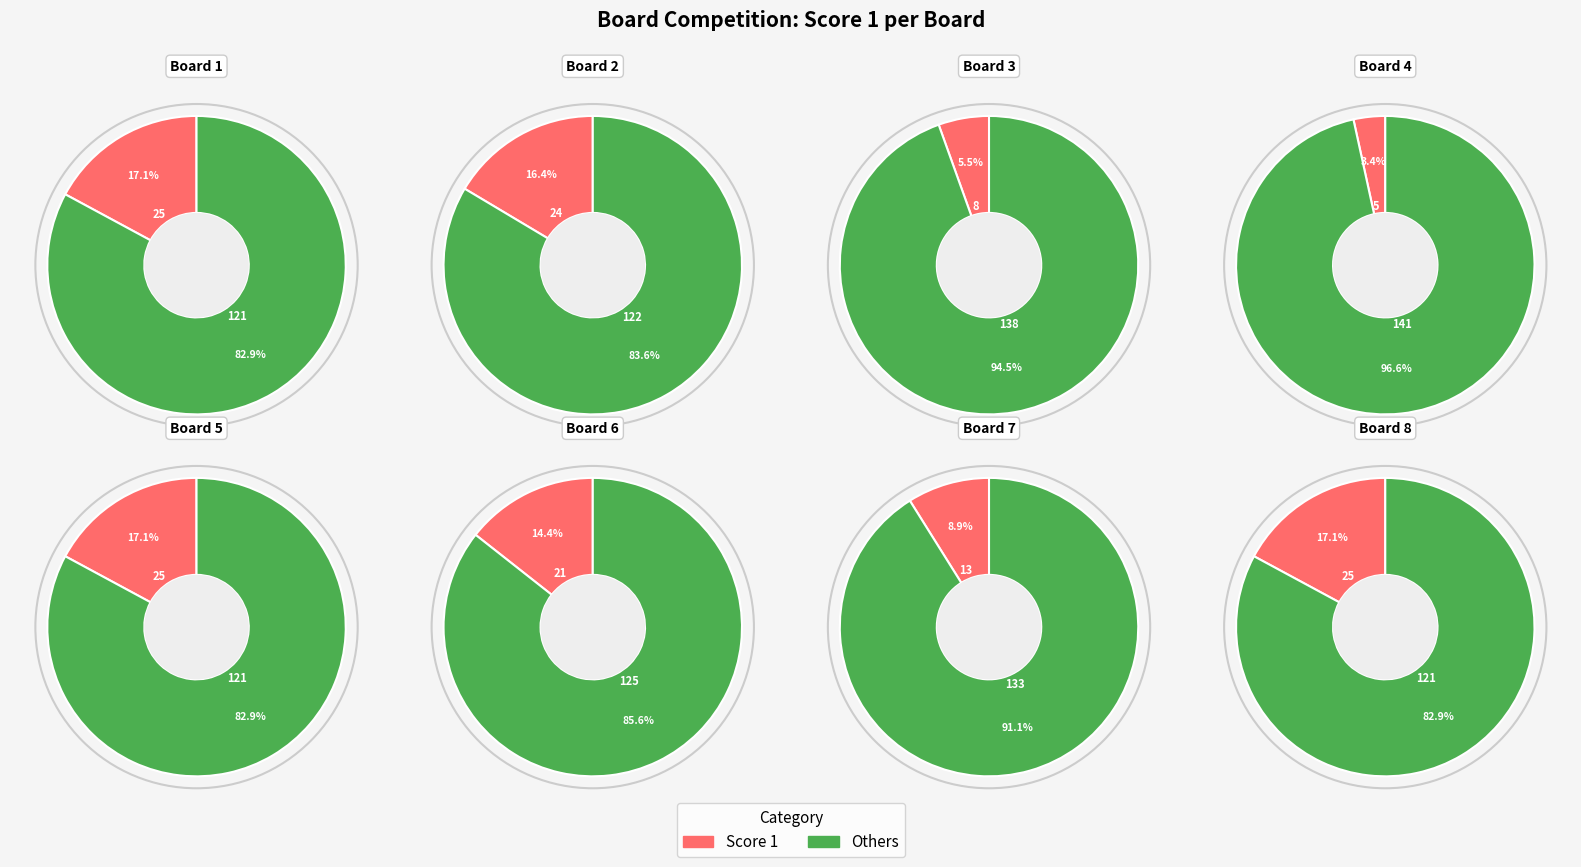

Is it true that 8 is 17% of the pie?

True